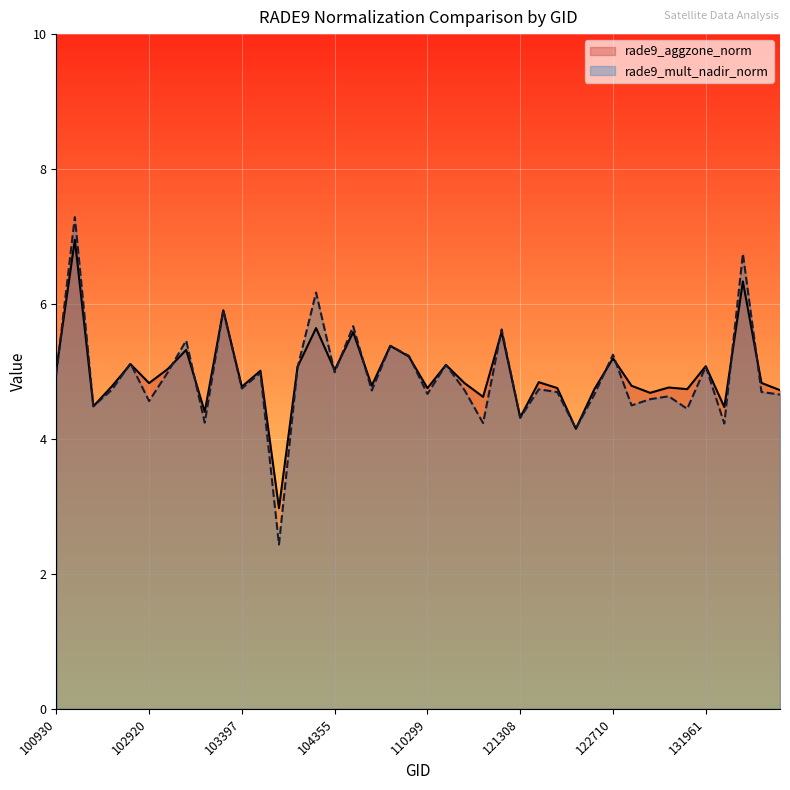

What is the greatest value displayed?

7.3